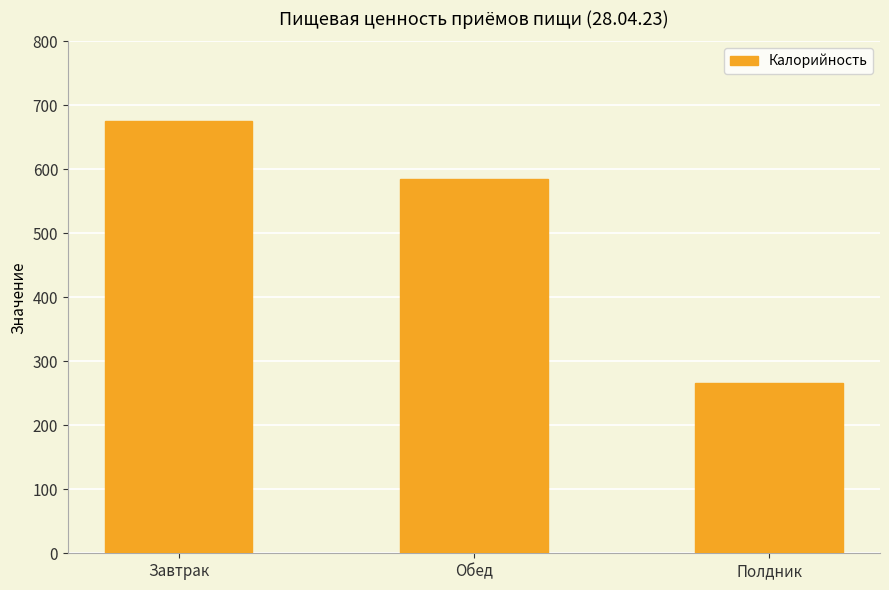

What is the approximate value at Полдник?

266.8